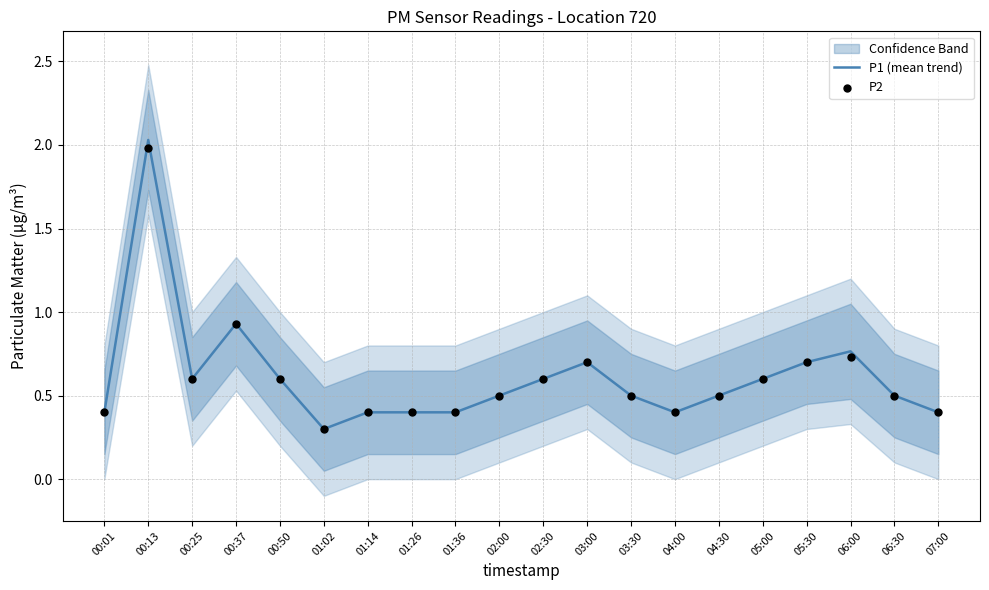

What is the total value across all series at 00:13?

4.0